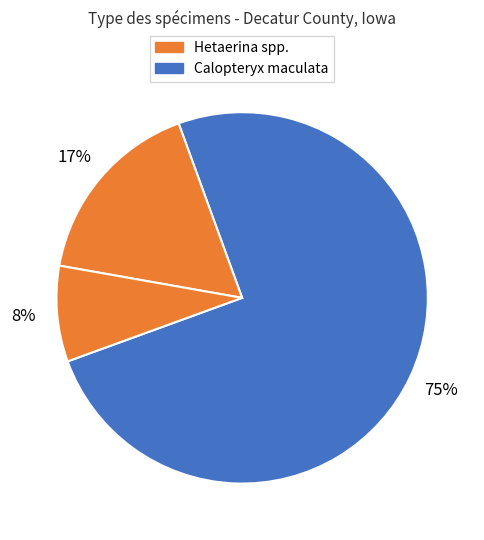

How many segments does this pie chart have?

3